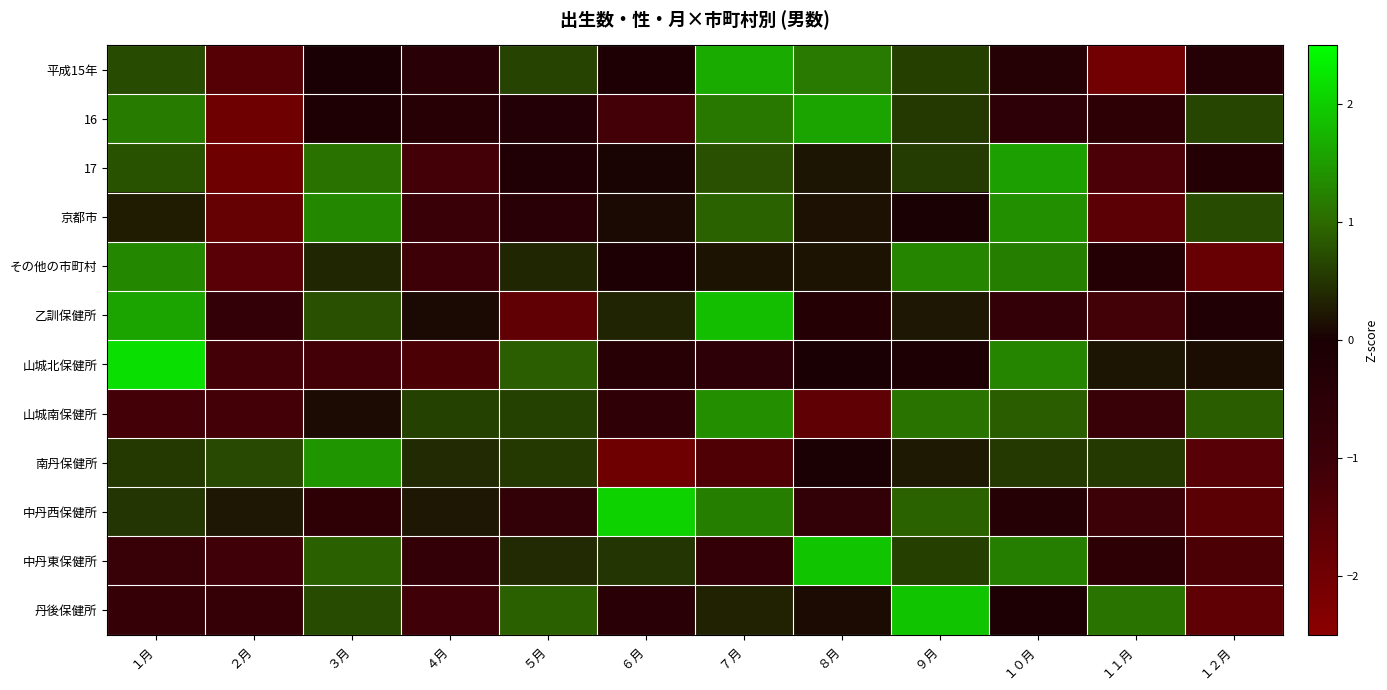

Reading right to left, list all the values displayed in this chart.

平成15年: １２月=-0.3	１１月=-2.0	１０月=-0.3	９月=0.6	８月=1.2	７月=1.7	６月=-0.1	５月=0.6	４月=-0.4	３月=-0.0	２月=-1.5	１月=0.7
16: １２月=0.7	１１月=-0.6	１０月=-0.6	９月=0.5	８月=1.6	７月=1.1	６月=-1.2	５月=-0.3	４月=-0.4	３月=-0.1	２月=-2.0	１月=1.2
17: １２月=-0.3	１１月=-1.3	１０月=1.5	９月=0.6	８月=0.2	７月=0.7	６月=0.0	５月=-0.2	４月=-1.2	３月=1.1	２月=-2.0	１月=0.8
京都市: １２月=0.7	１１月=-1.6	１０月=1.4	９月=0.0	８月=0.2	７月=0.9	６月=0.1	５月=-0.5	４月=-1.0	３月=1.3	２月=-1.8	１月=0.3
その他の市町村: １２月=-1.8	１１月=-0.3	１０月=1.2	９月=1.3	８月=0.2	７月=0.2	６月=-0.1	５月=0.4	４月=-1.1	３月=0.4	２月=-1.6	１月=1.3
乙訓保健所: １２月=-0.2	１１月=-1.1	１０月=-0.7	９月=0.2	８月=-0.3	７月=1.8	６月=0.4	５月=-1.7	４月=0.1	３月=0.8	２月=-0.7	１月=1.6
山城北保健所: １２月=0.1	１１月=0.2	１０月=1.3	９月=-0.1	８月=-0.0	７月=-0.5	６月=-0.4	５月=0.9	４月=-1.3	３月=-1.2	２月=-1.2	１月=2.2
山城南保健所: １２月=0.9	１１月=-0.9	１０月=0.9	９月=1.1	８月=-1.7	７月=1.4	６月=-0.7	５月=0.6	４月=0.6	３月=0.1	２月=-1.2	１月=-1.2
南丹保健所: １２月=-1.5	１１月=0.5	１０月=0.5	９月=0.2	８月=-0.0	７月=-1.4	６月=-2.0	５月=0.5	４月=0.4	３月=1.4	２月=0.7	１月=0.5
中丹西保健所: １２月=-1.6	１１月=-1.0	１０月=-0.3	９月=0.9	８月=-0.8	７月=1.2	６月=2.0	５月=-0.8	４月=0.2	３月=-0.6	２月=0.2	１月=0.5
中丹東保健所: １２月=-1.3	１１月=-0.6	１０月=1.2	９月=0.6	８月=1.9	７月=-0.8	６月=0.5	５月=0.4	４月=-0.8	３月=0.9	２月=-1.1	１月=-0.9
丹後保健所: １２月=-1.7	１１月=1.1	１０月=-0.1	９月=1.9	８月=0.1	７月=0.3	６月=-0.5	５月=0.9	４月=-1.1	３月=0.7	２月=-0.9	１月=-0.9